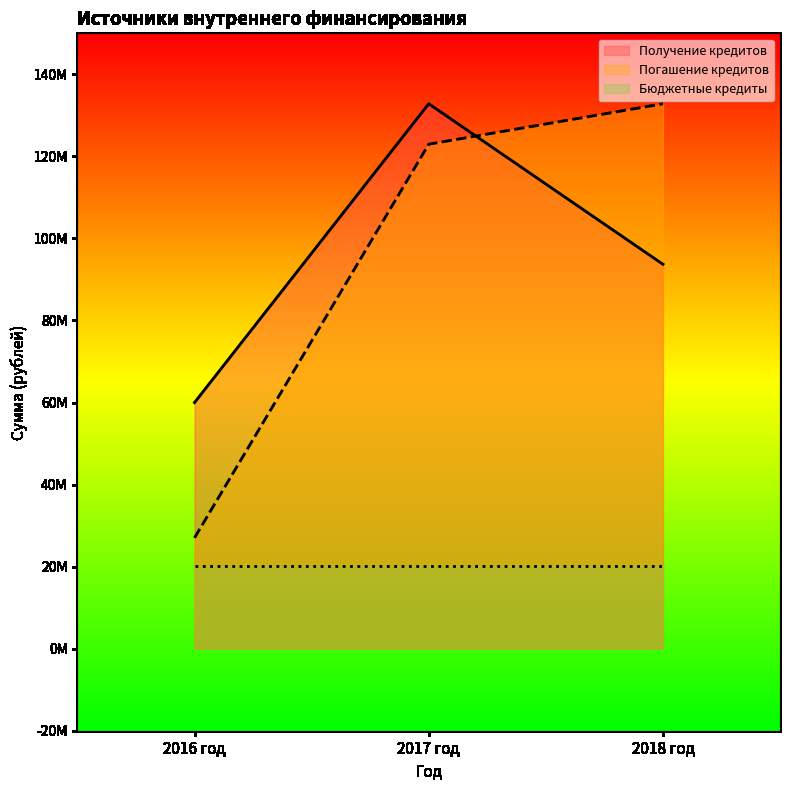

Which has a higher value, 2016 год or 2017 год?

2017 год